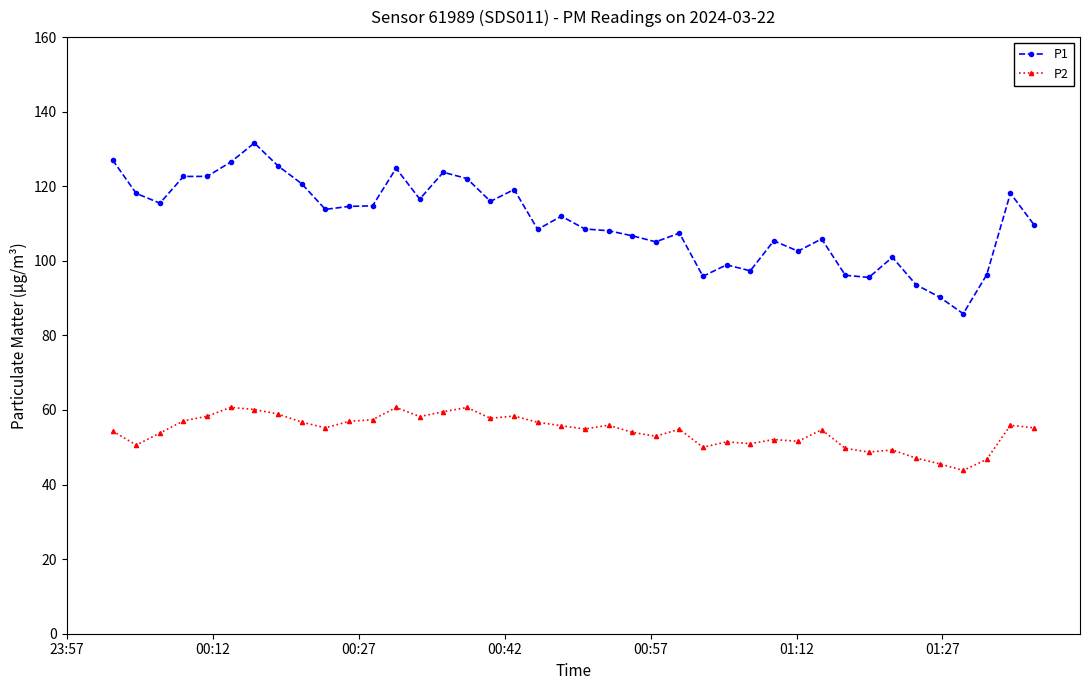

What is the minimum value for P1?

85.8